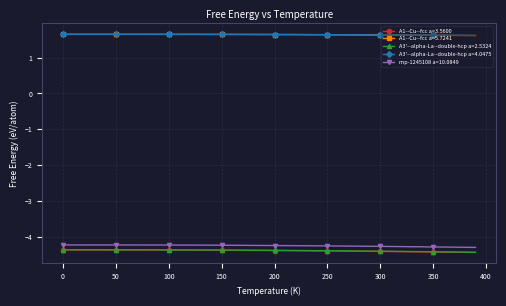

What is the value of the A1--Cu--fcc a=3.5600 point at the 12th from the left?

-4.4